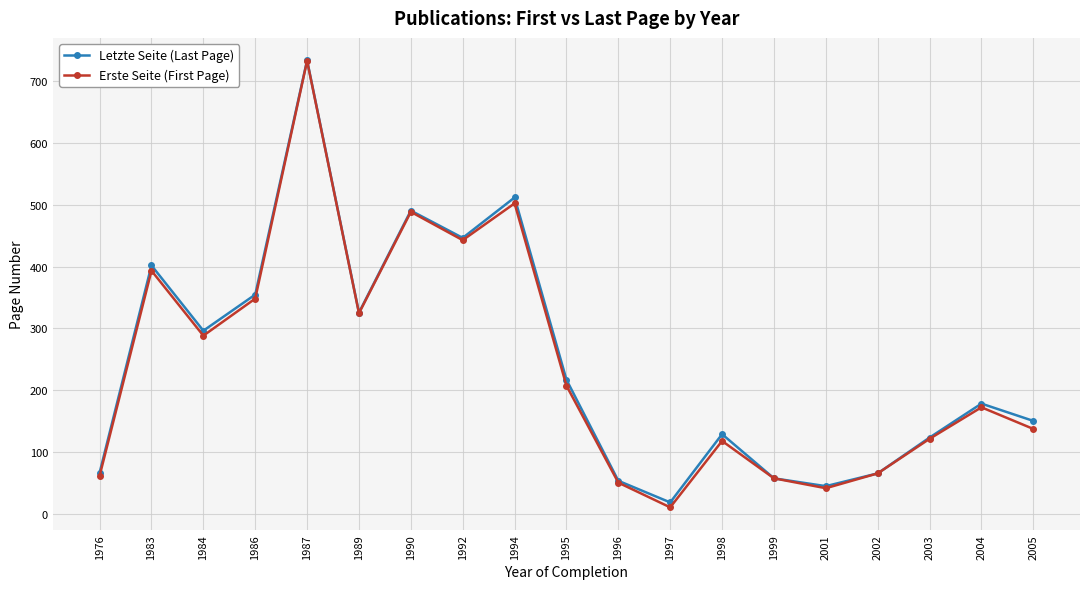

At how many categories does at least one series exceed 604?

1